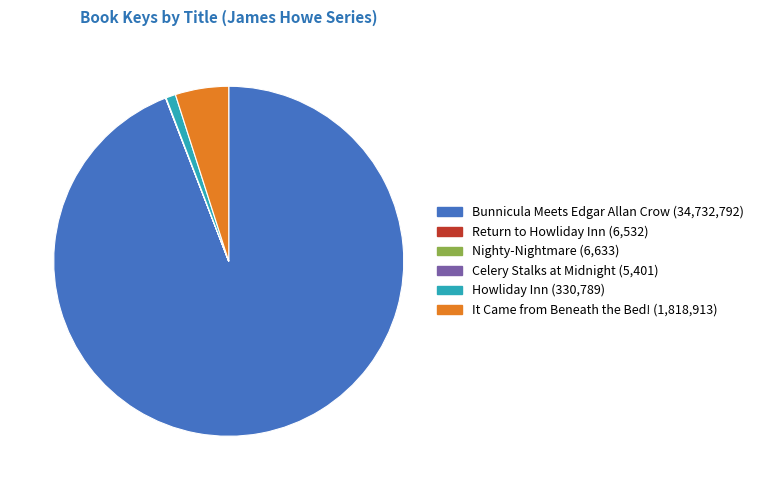

What is the ratio of the value at Bunnicula Meets Edgar Allan Crow to the value at It Came from Beneath the Bed!?

19.1